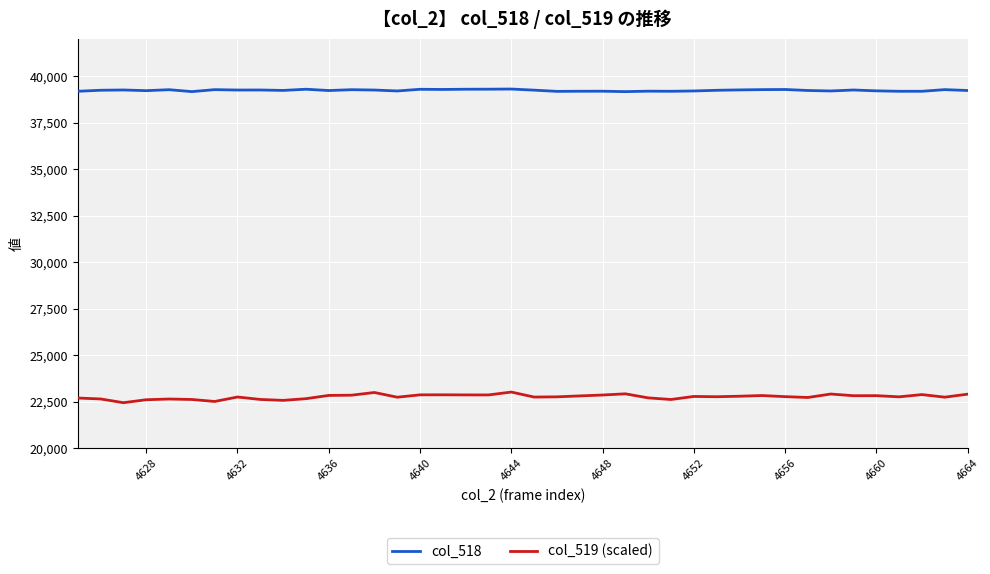

Which series has the largest total across all categories?

col_518